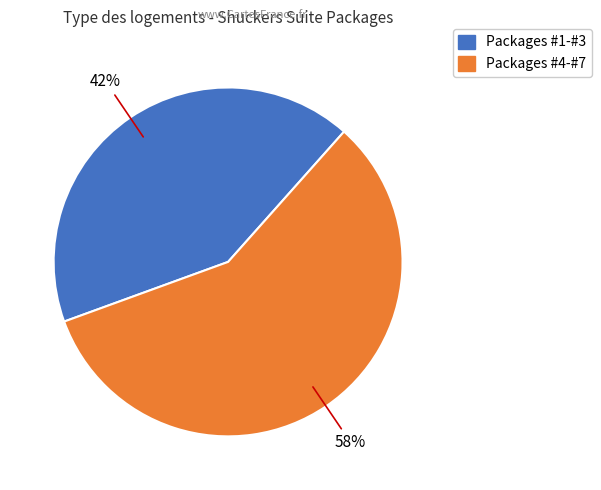

How many slices are in this pie chart?

2